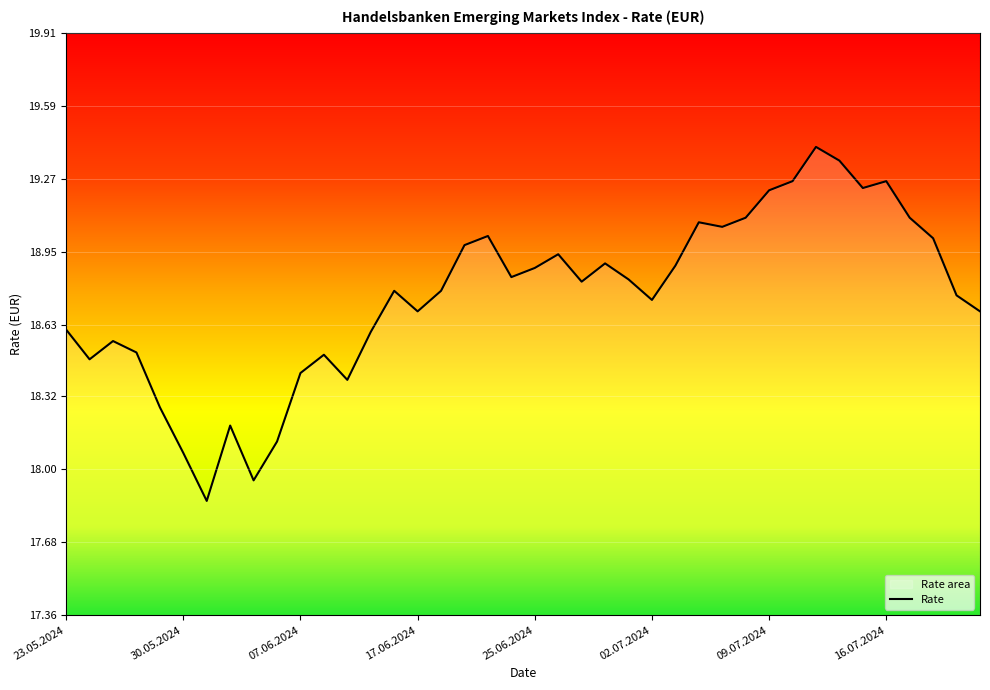

At which label does the data first exceed 18?

23.05.2024